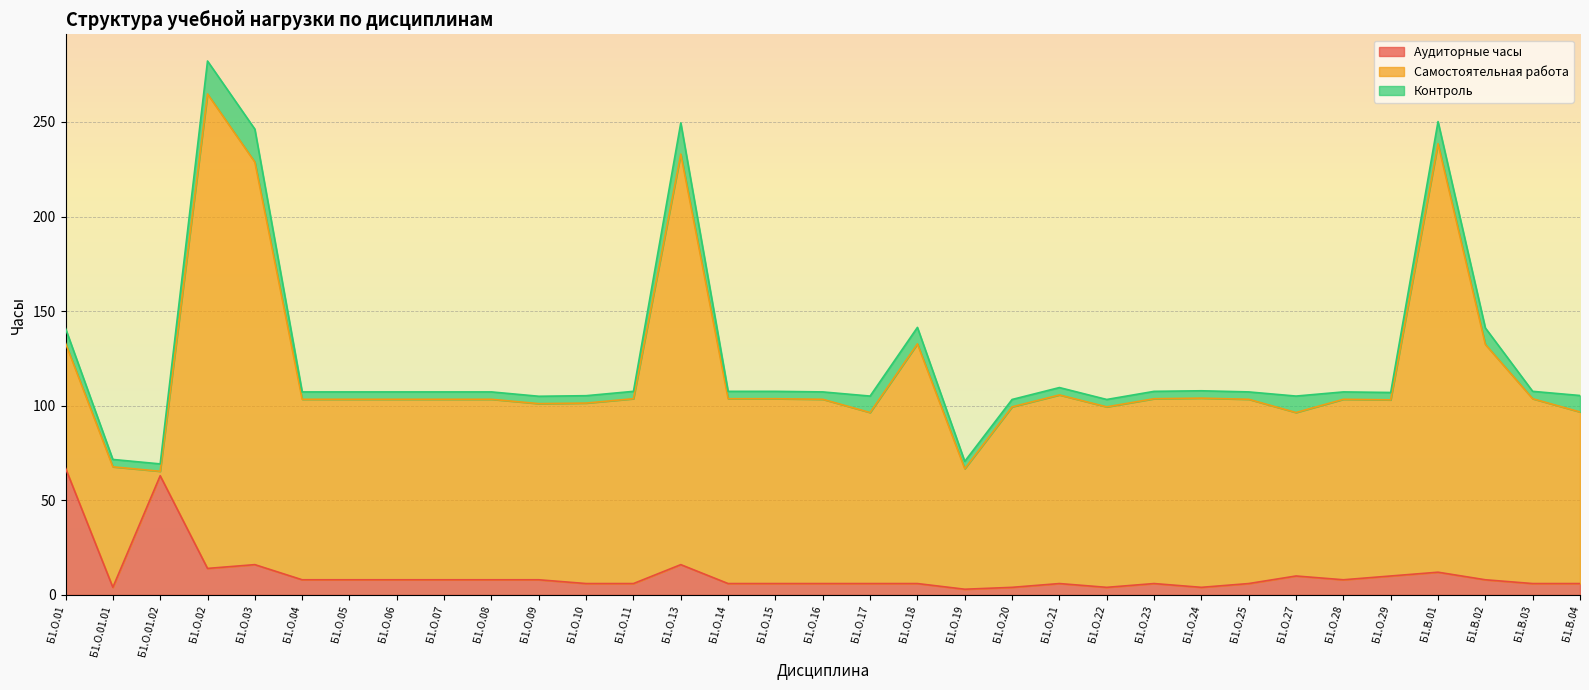

Reading right to left, extract all data points from this chart.

Аудиторные часы: 6.0	6.0	8.0	12.0	10.0	8.0	10.0	6.0	4.0	6.0	4.0	6.0	4.0	3.0	6.0	6.0	6.0	6.0	6.0	16.0	6.0	6.0	8.0	8.0	8.0	8.0	8.0	8.0	16.0	14.0	63.0	4.0	67.0
Самостоятельная работа: 90.7	97.7	124.4	226.5	93.1	95.4	86.4	97.4	100.0	97.7	95.4	99.7	95.4	63.7	126.7	90.4	97.4	97.7	97.7	217.0	97.7	95.4	93.1	95.4	95.4	95.4	95.4	95.4	212.8	250.8	2.4	63.7	66.0
Контроль: 8.7	3.9	8.7	11.7	3.9	3.9	8.7	3.9	3.9	3.9	3.9	3.9	3.9	3.9	8.7	8.7	3.9	3.9	3.9	16.5	3.9	3.9	3.9	3.9	3.9	3.9	3.9	3.9	17.4	17.4	3.9	3.9	7.8